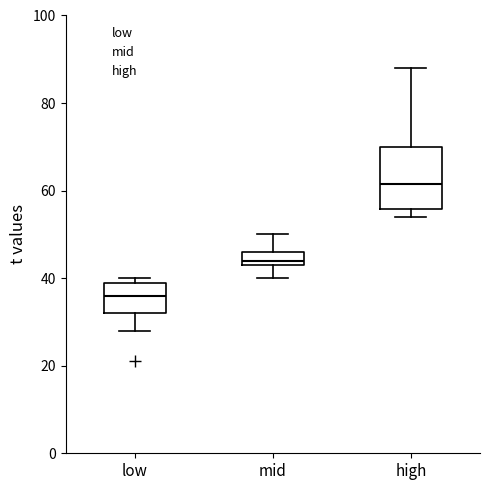

Reading left to right, transcribe this box plot: for each box, give where its median line is, the range the box spans, and where its two whiskers end, as read against the y-axis. The values are not printed on the chart, so give them approximately, as read against the axis.

low: median 36, box 32 to 40, whiskers 28 to 40 (just above the box's upper edge)
mid: median 44 (just above the box's lower edge), box 44 to 46, whiskers 40 to 50
high: median 62, box 56 to 70, whiskers 54 to 88